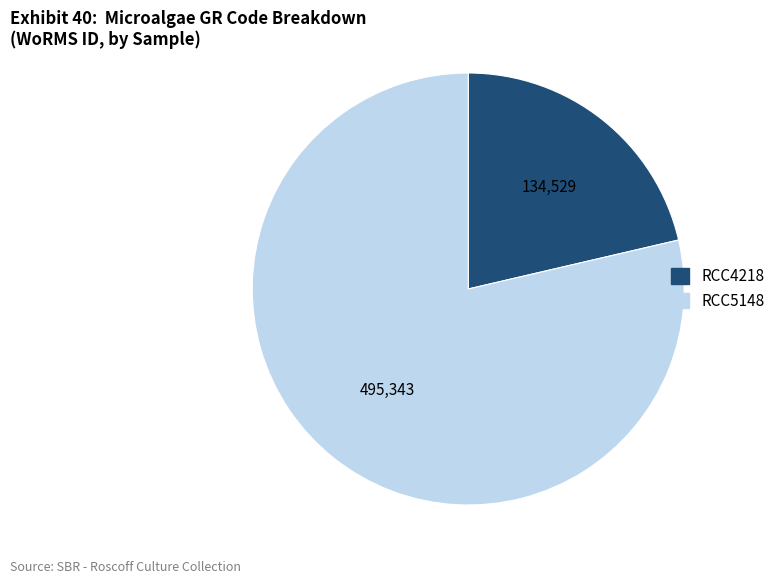

Rank the categories by value from lowest to highest.

RCC4218, RCC5148